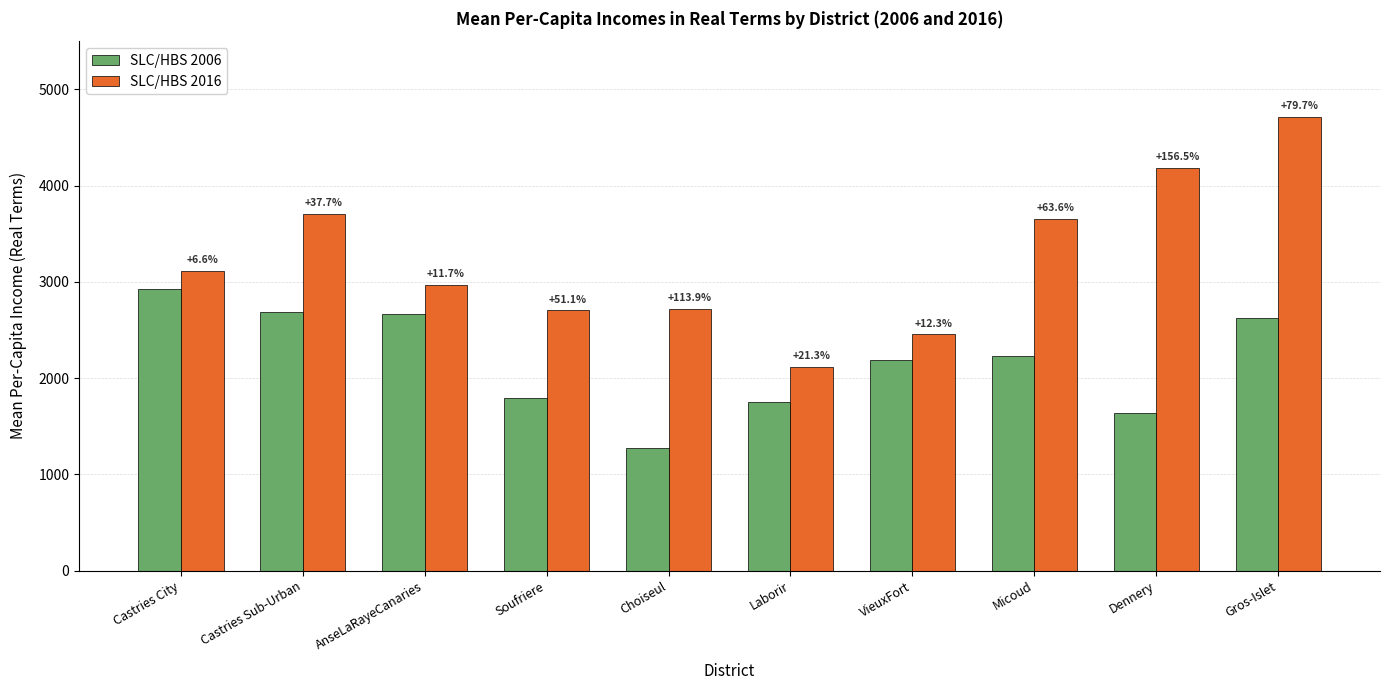

Where does the SLC/HBS 2006 series first go above 2230?

Castries City